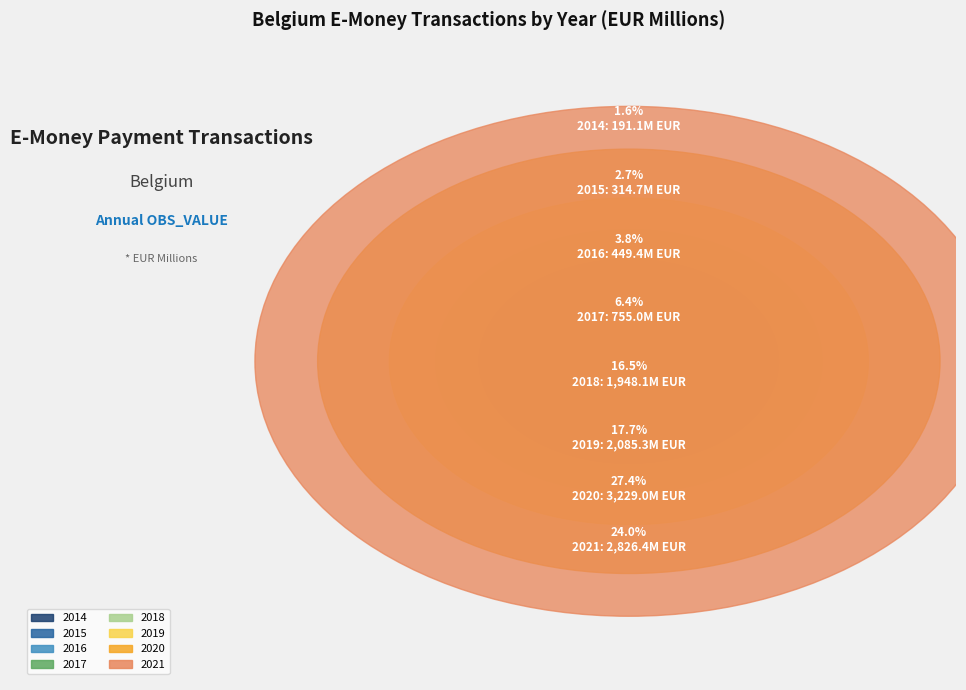

To the nearest percent, what is the combined percentage of 2018 and 2017?

23%